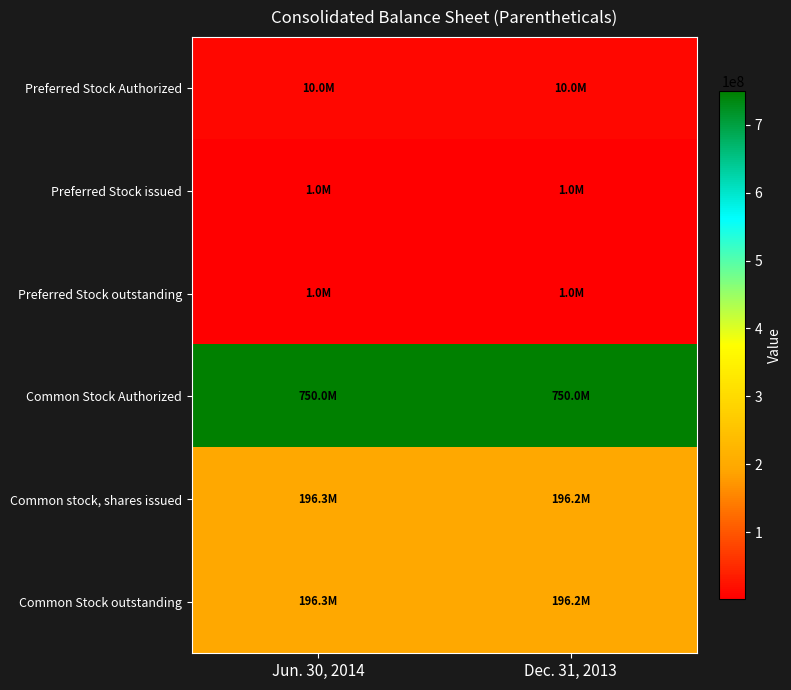

At how many categories does at least one series exceed 509177149?

2